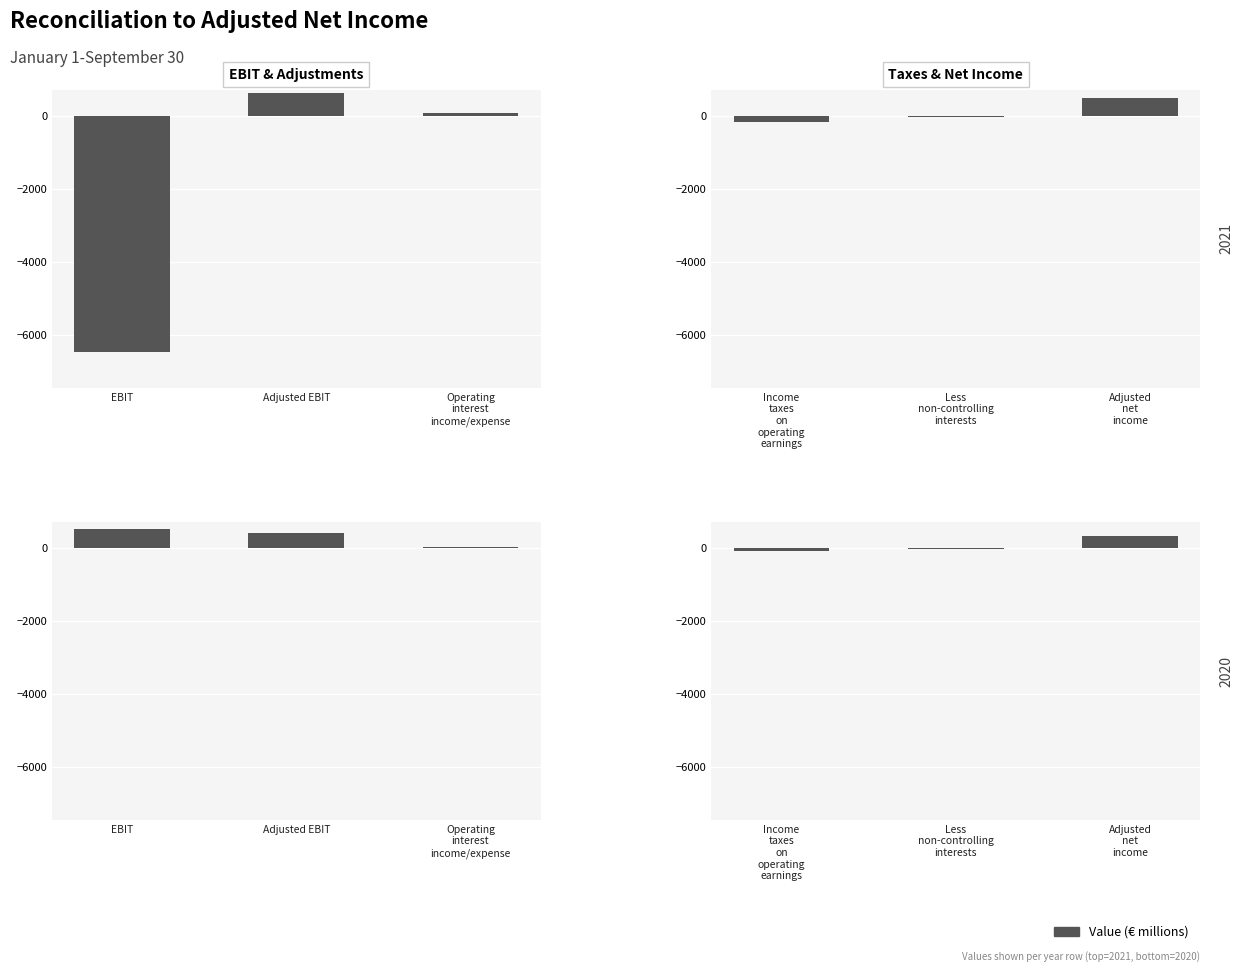

What is the average value of the 2021 series?

-918